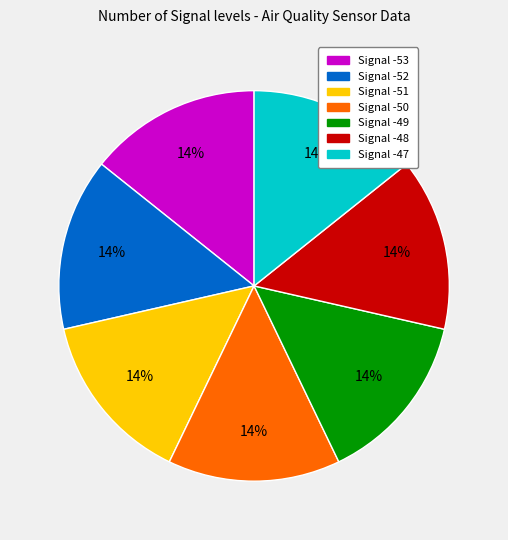

Count the number of slices in the pie.

7